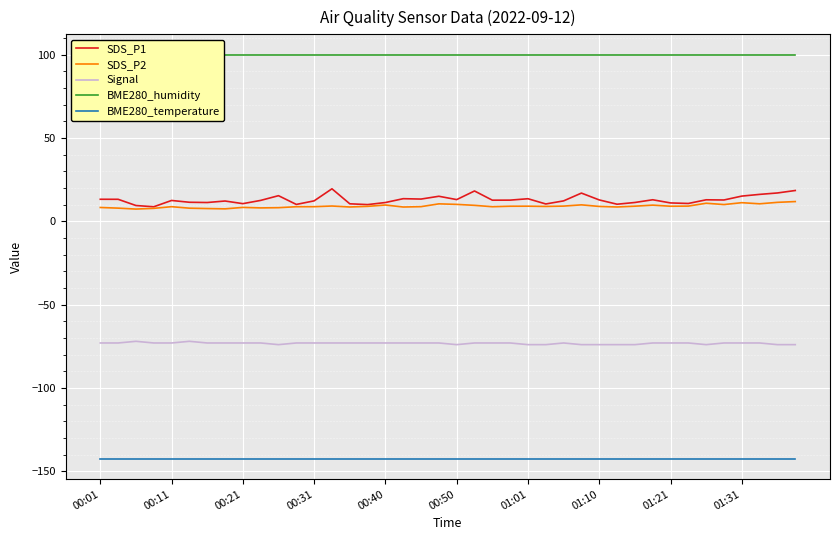

Which series has the largest total across all categories?

BME280_humidity